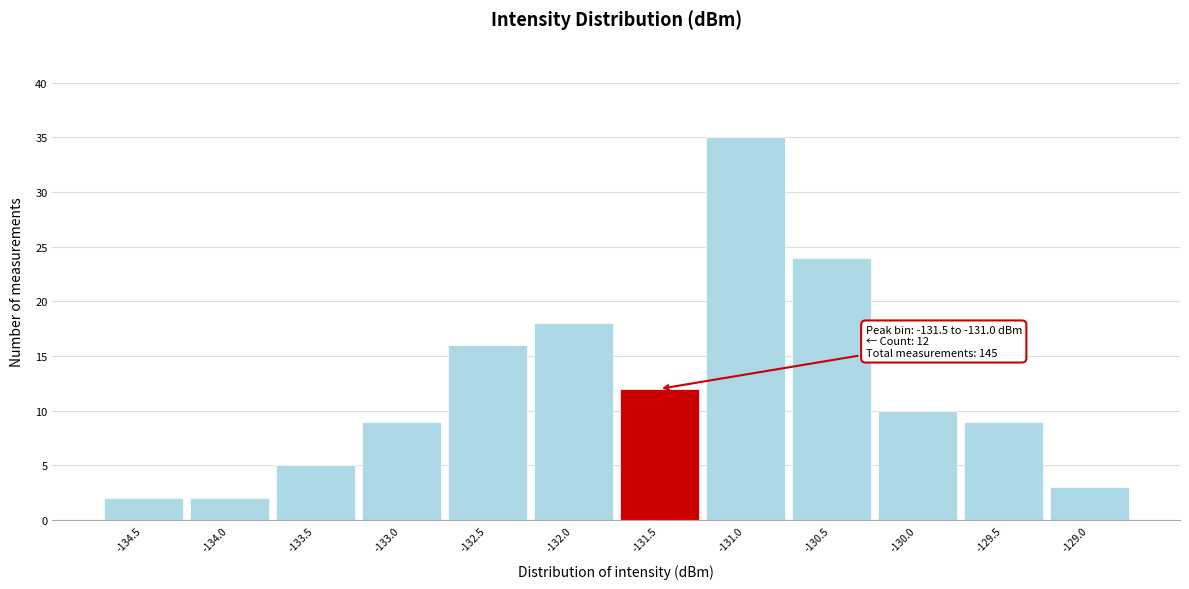

Reading left to right, what are all the values shown in this chart?

-134.5=2	-134.0=2	-133.5=5	-133.0=9	-132.5=16	-132.0=18	-131.5=12	-131.0=35	-130.5=24	-130.0=10	-129.5=9	-129.0=3